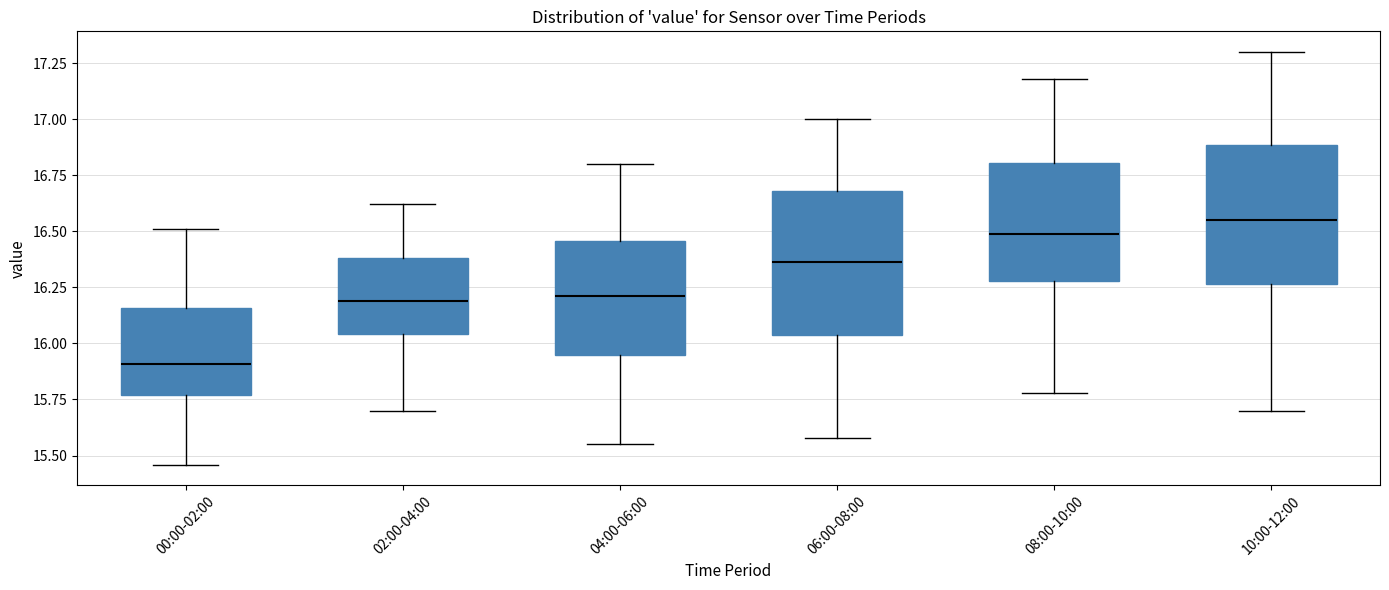

Which box's median line is the lowest?

00:00-02:00